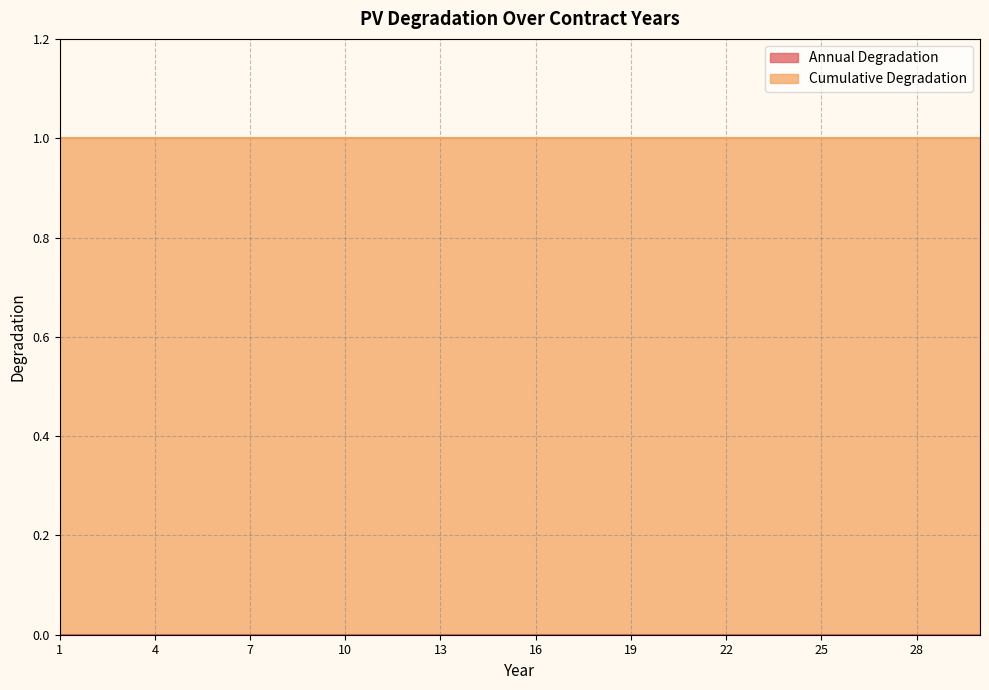

How many data points does each series have?

30